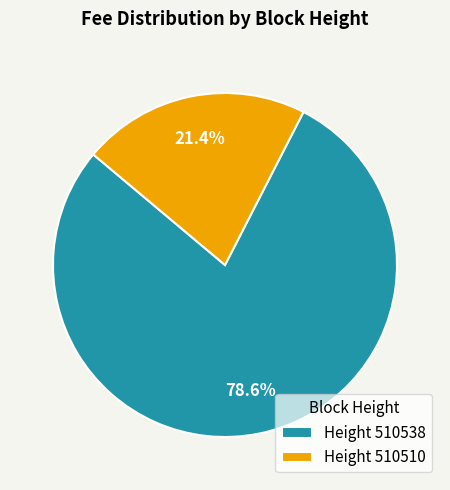

Between Height 510538 and Height 510510, which is larger?

Height 510538